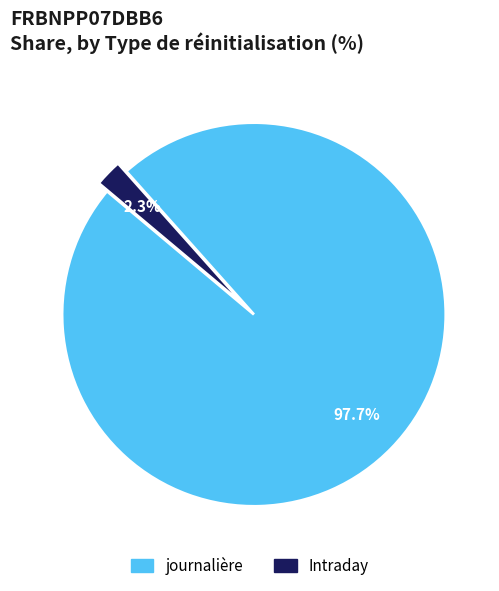

How many slices are in this pie chart?

2